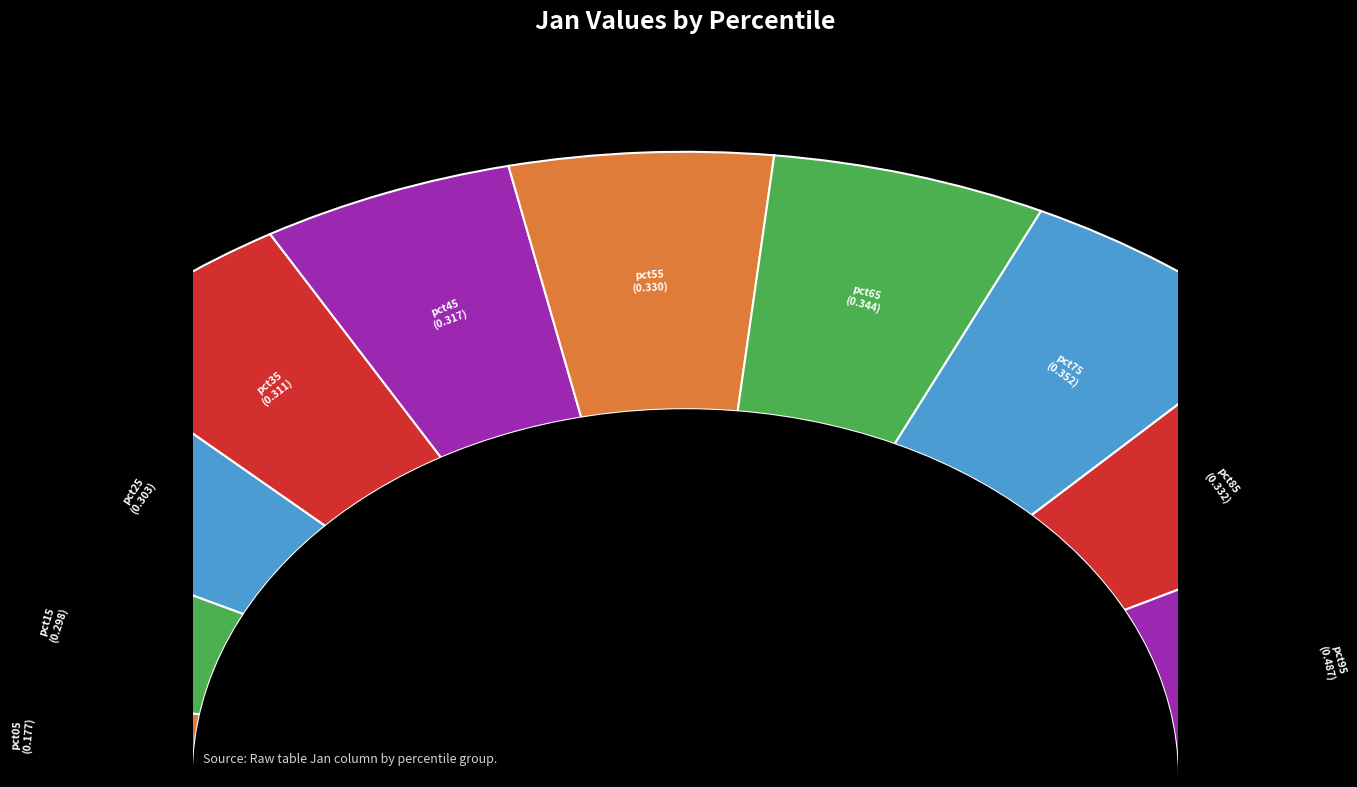

Which category has the biggest portion of the pie?

pct95